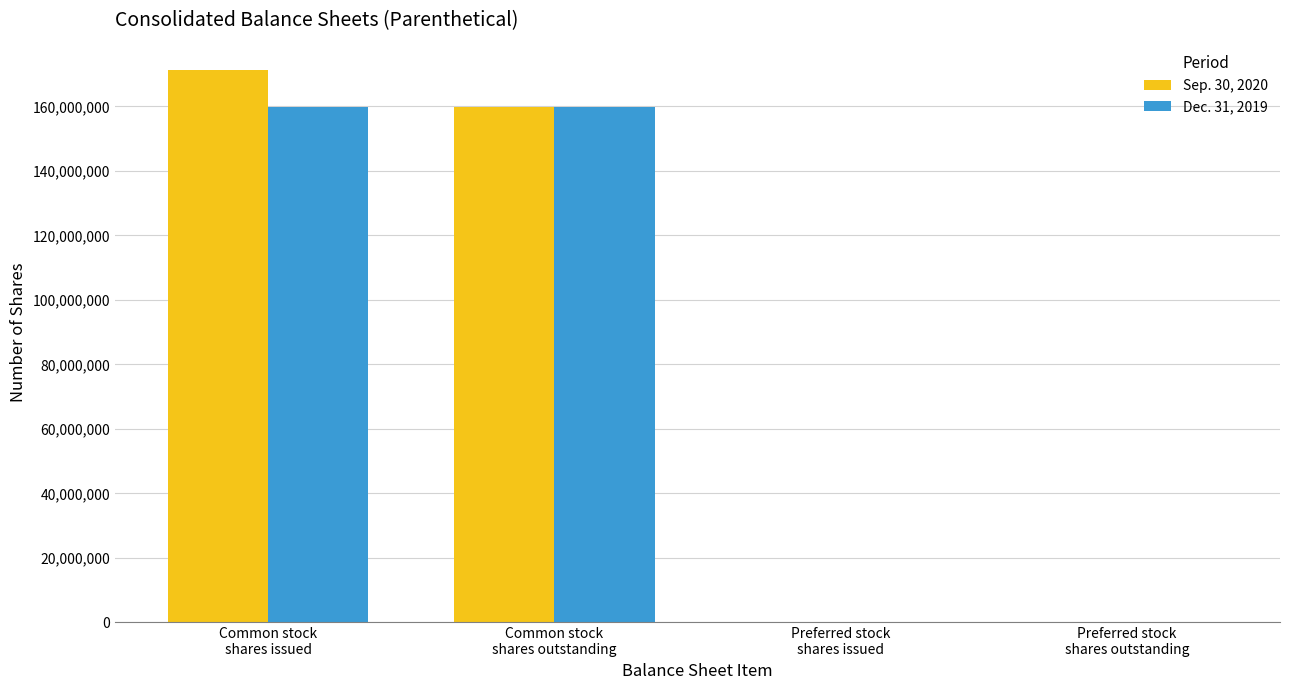

What is the maximum value shown in the chart?

171220592